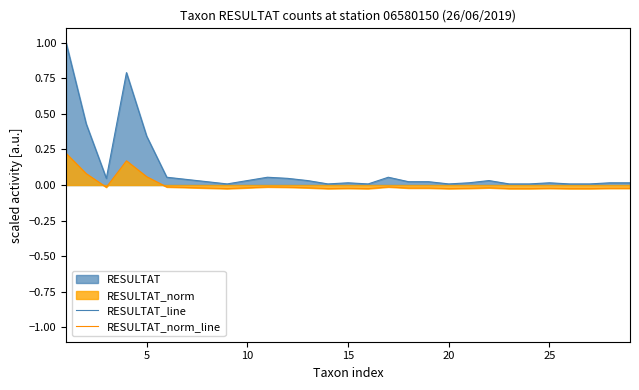

The value of RESULTAT_line at 15 is 0.5. True or false?

False